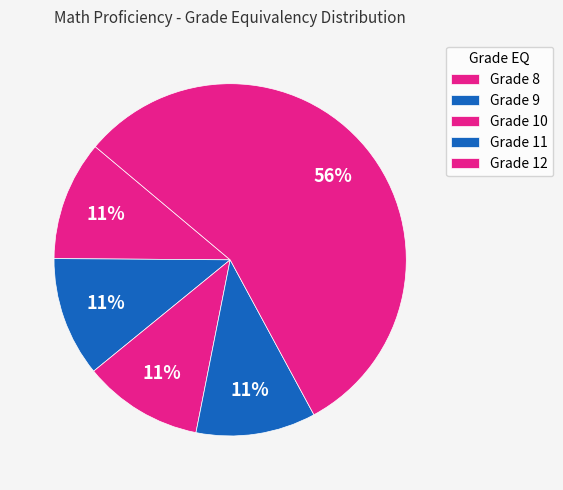

Which category has the smallest portion of the pie?

12